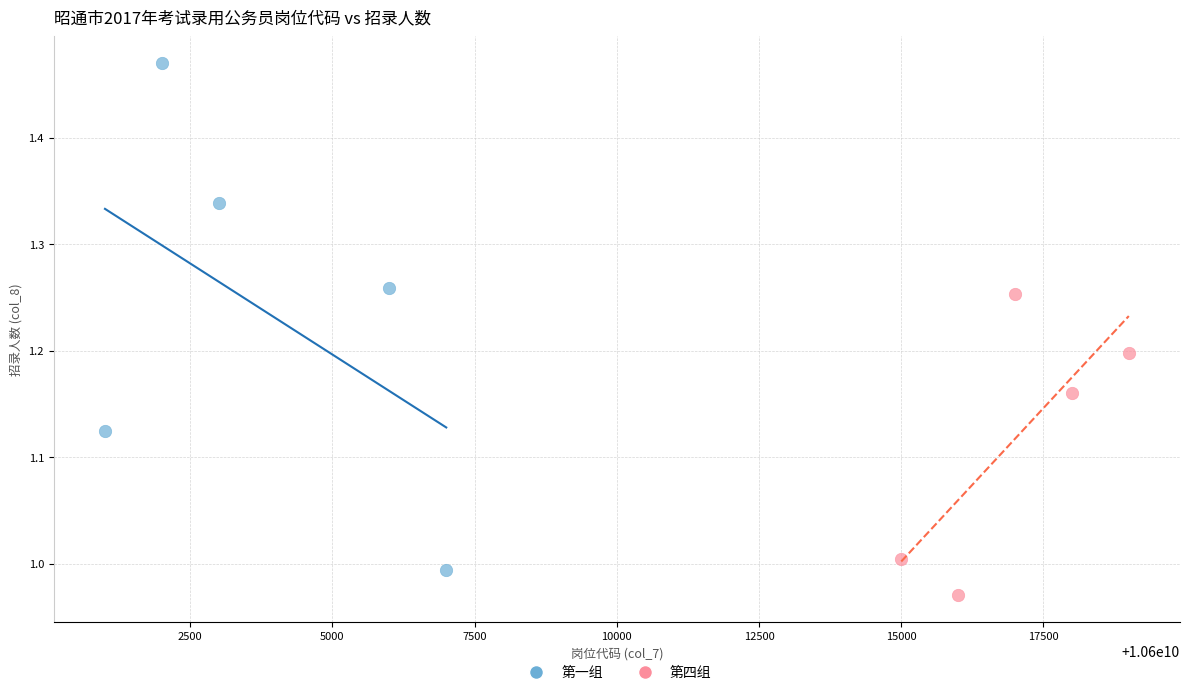

Which series contains the highest Y value?

第一组